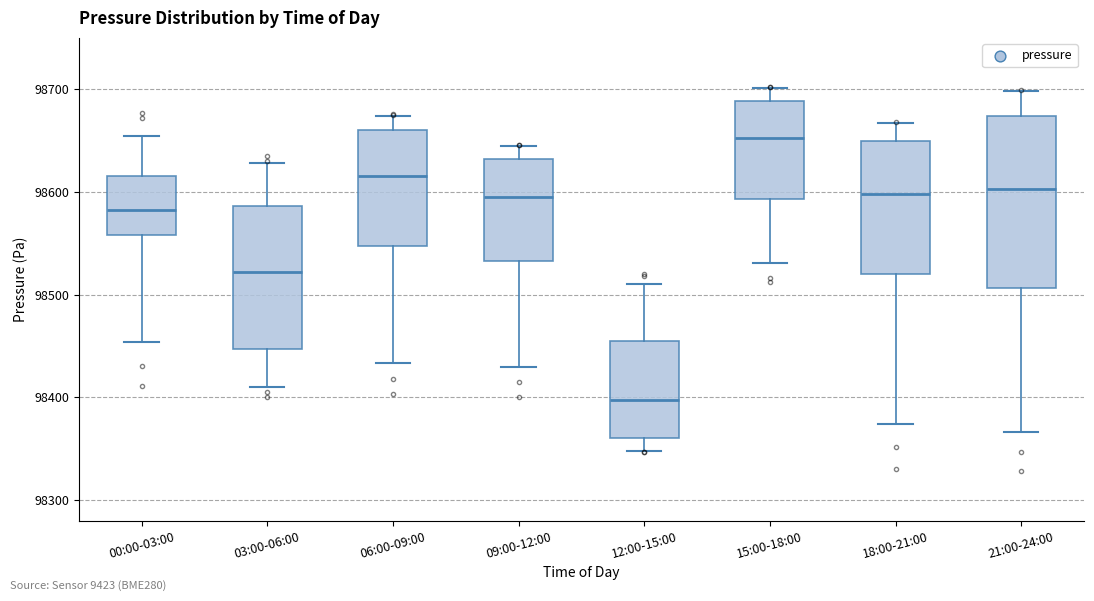

Comparing the boxes themselves (not the whiskers), which one is the tallest?

21:00-24:00